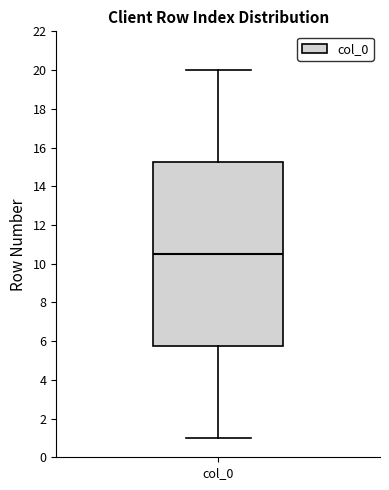

Transcribe this box plot: give where the median line is, the range the box spans, and where the two whiskers end, as read against the y-axis. The values are not printed on the chart, so give them approximately, as read against the axis.

median 10.6, box 5.8 to 15.2, whiskers 1.0 to 20.0